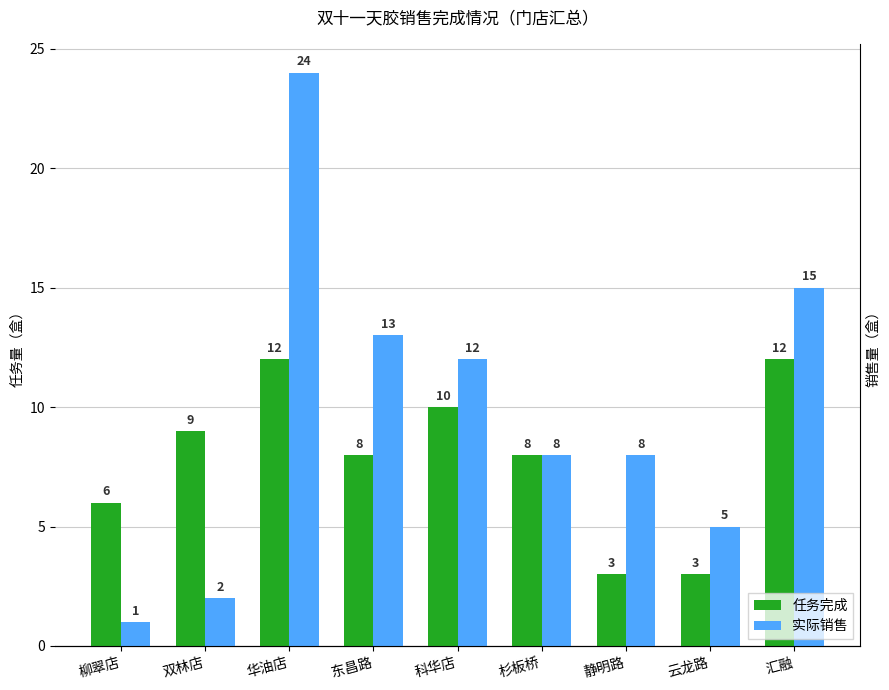

At which label does 任务完成 reach its peak?

华油店